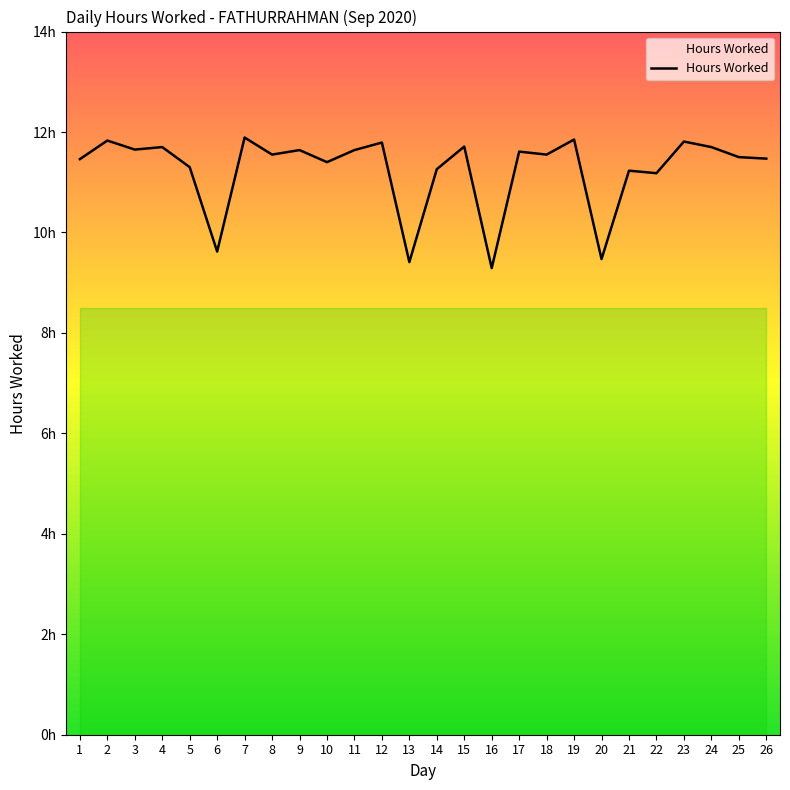

How many points are lower than both their immediate neighbors (excluding endpoints)?

9